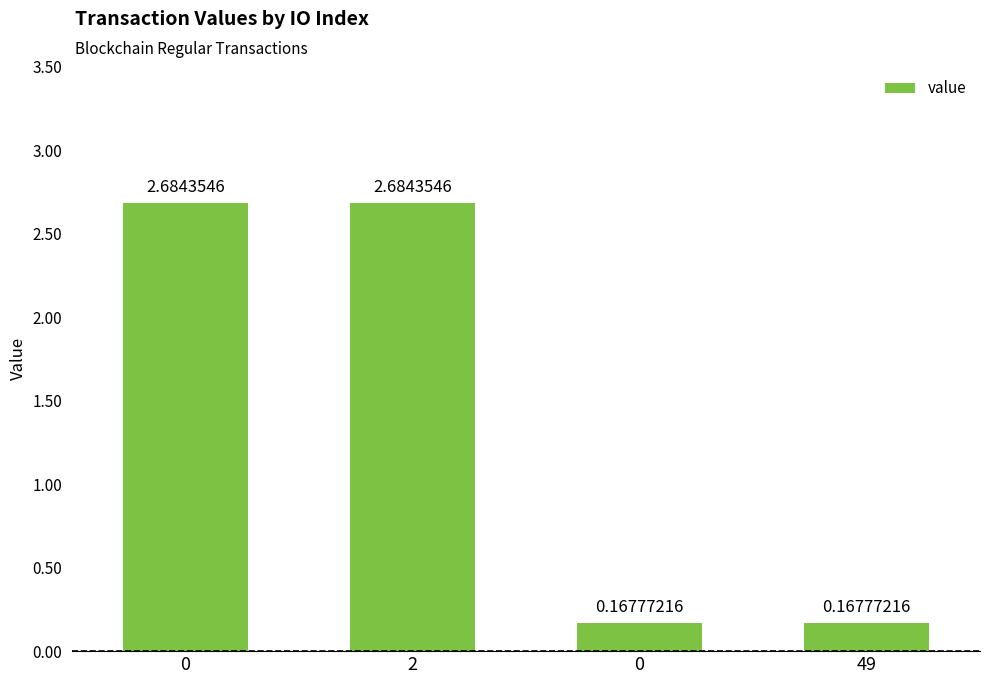

The chart shows a value of 0.3 at 49. True or false?

False